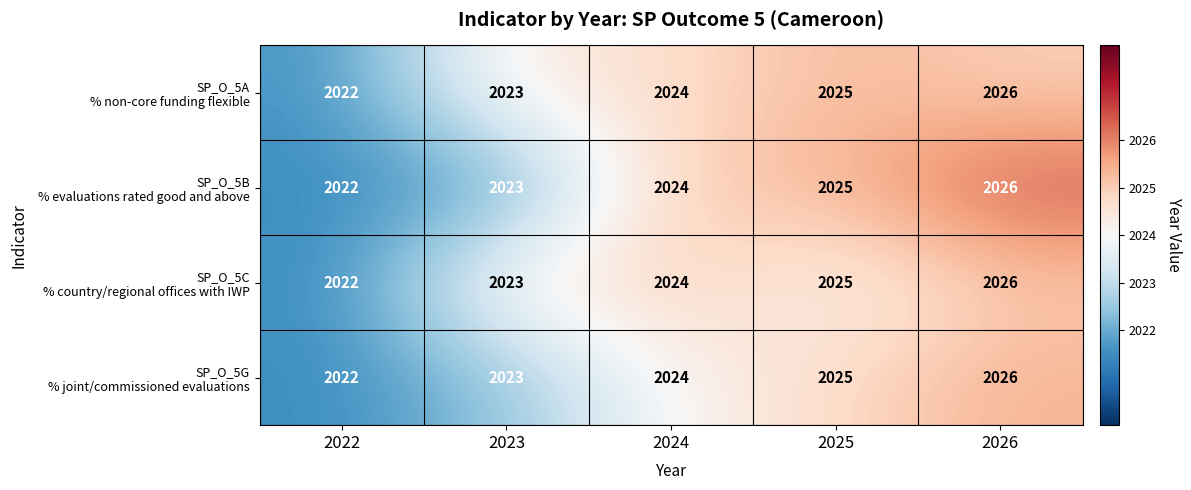

What is the minimum value shown in the chart?

2022